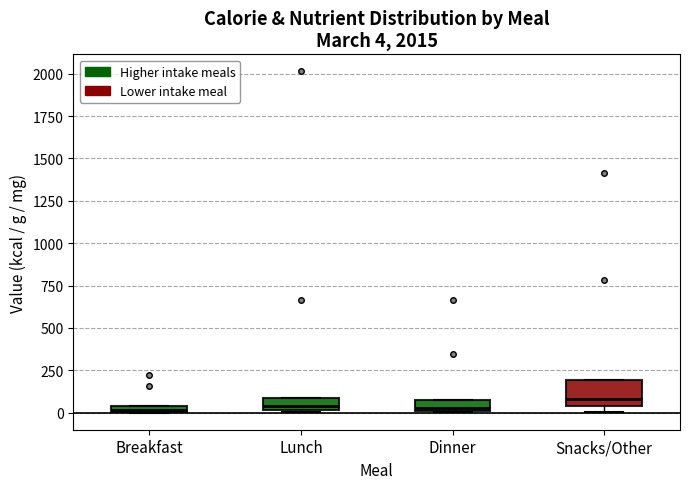

Comparing the boxes themselves (not the whiskers), which one is the tallest?

Snacks/Other